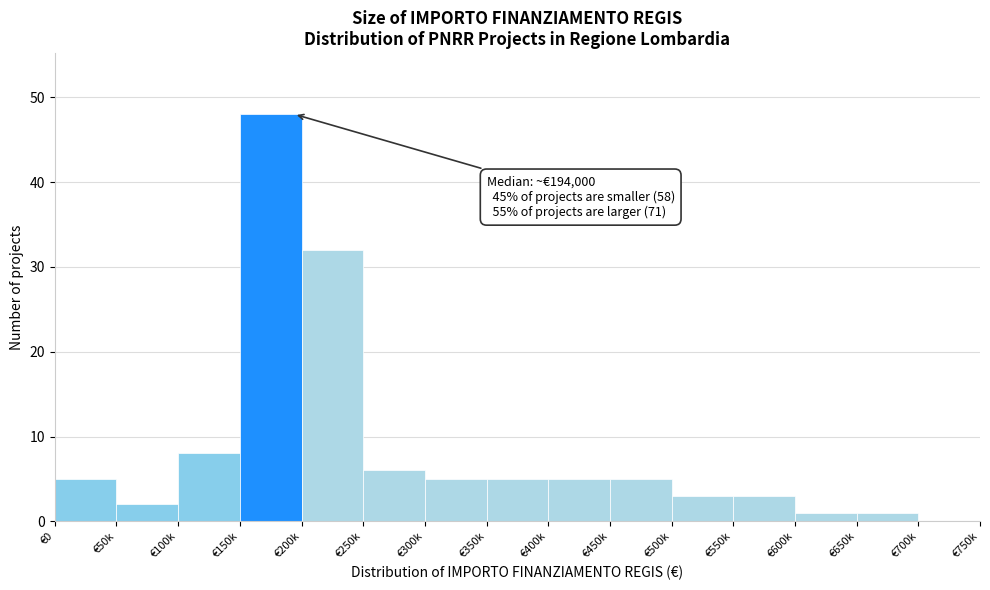

Reading right to left, what are all the values shown in this chart?

€700k=0	€650k=1	€600k=1	€550k=3	€500k=3	€450k=5	€400k=5	€350k=5	€300k=5	€250k=6	€200k=32	€150k=48	€100k=8	€50k=2	€0=5